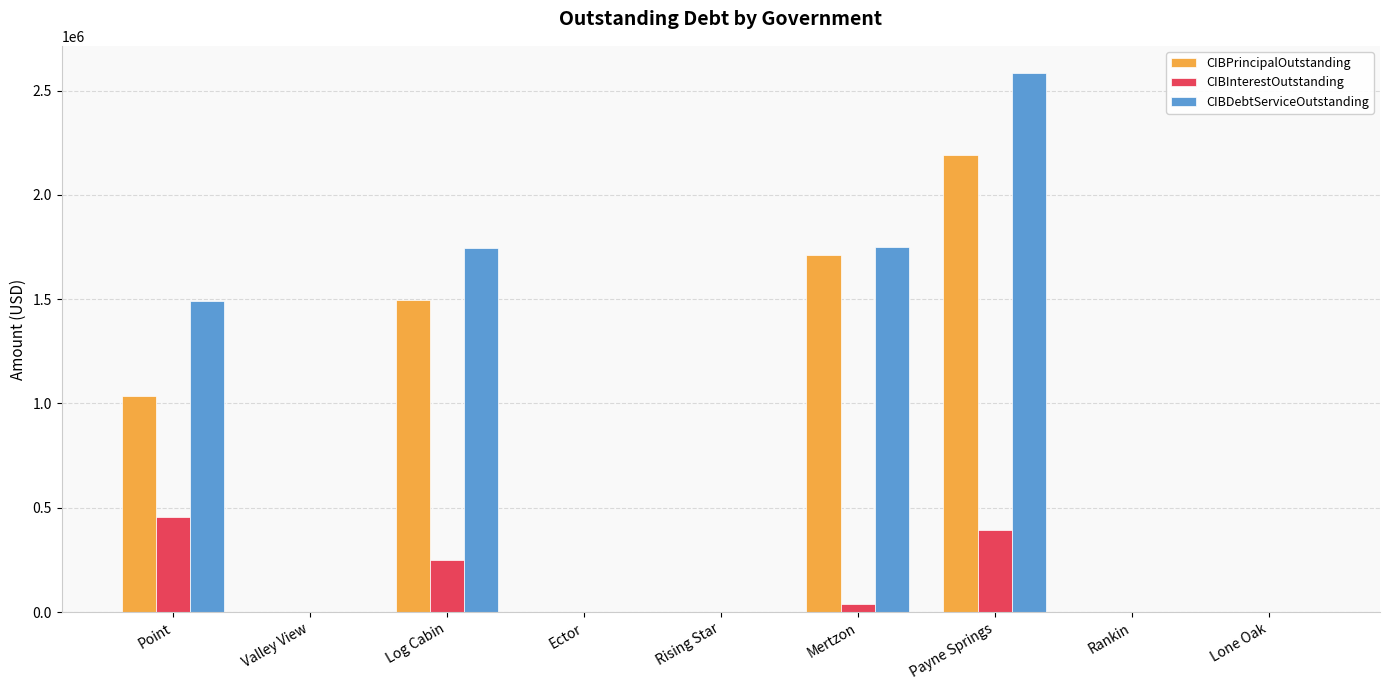

True or false: CIBDebtServiceOutstanding has a value of 2584975.0 at Payne Springs.

True